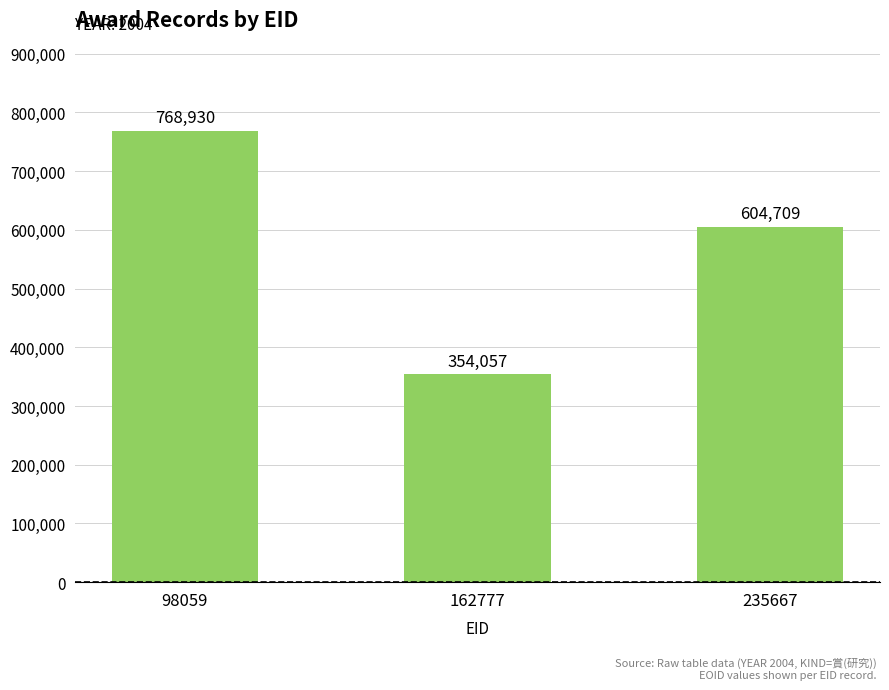

Count the number of data series in this chart.

1